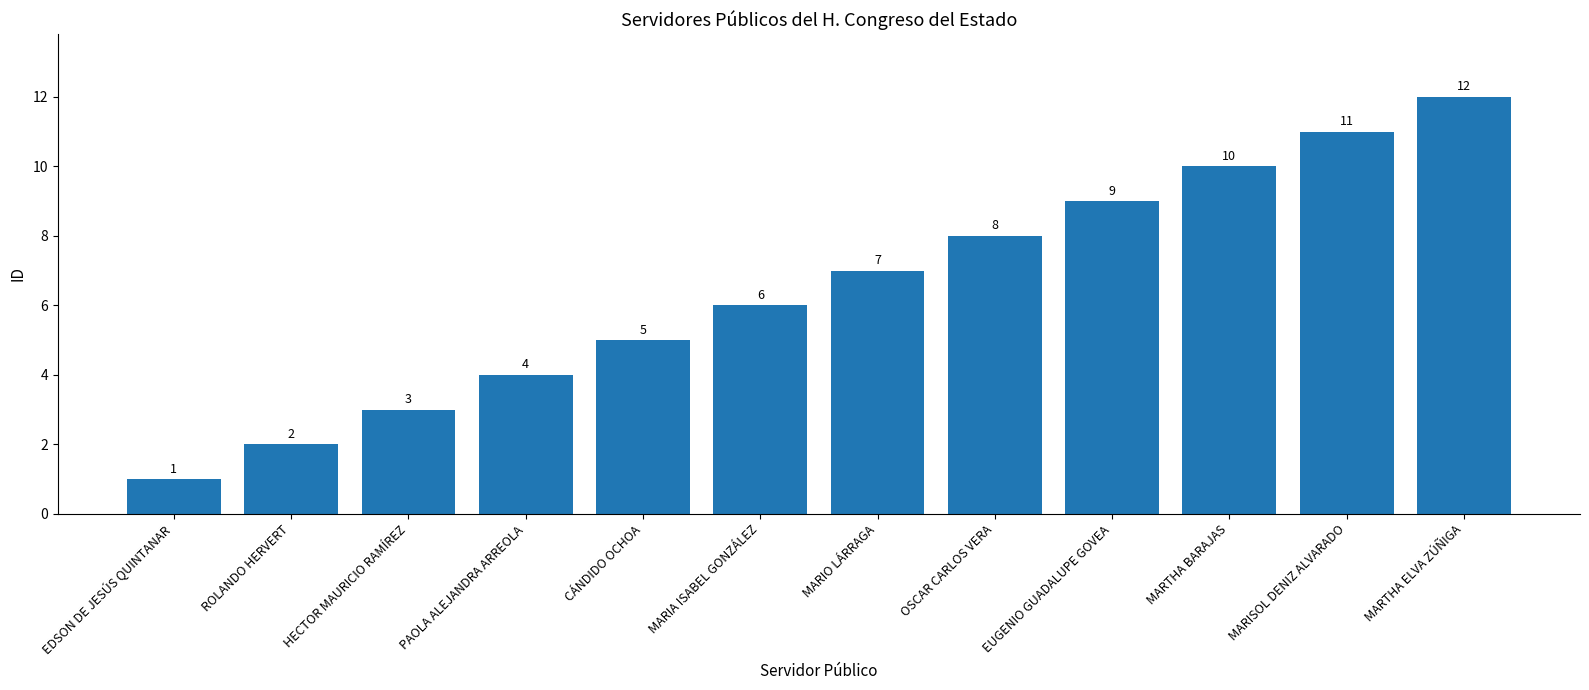

How many data points are less than 7?

6